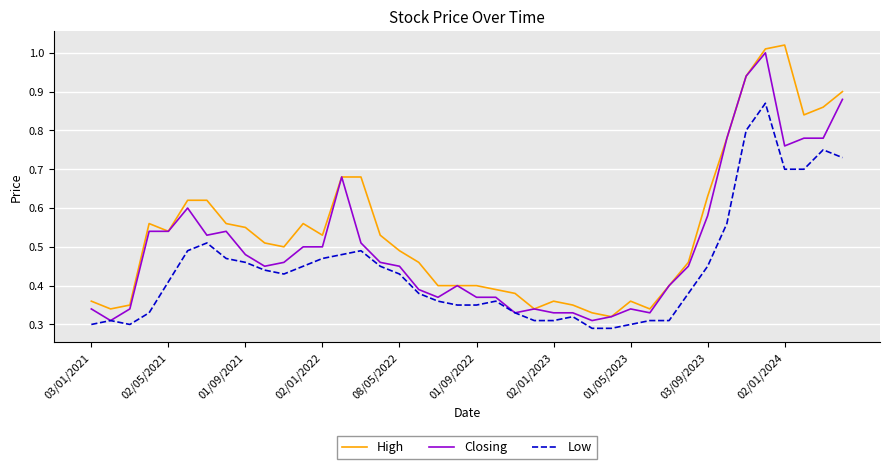

Which series has the largest total across all categories?

High